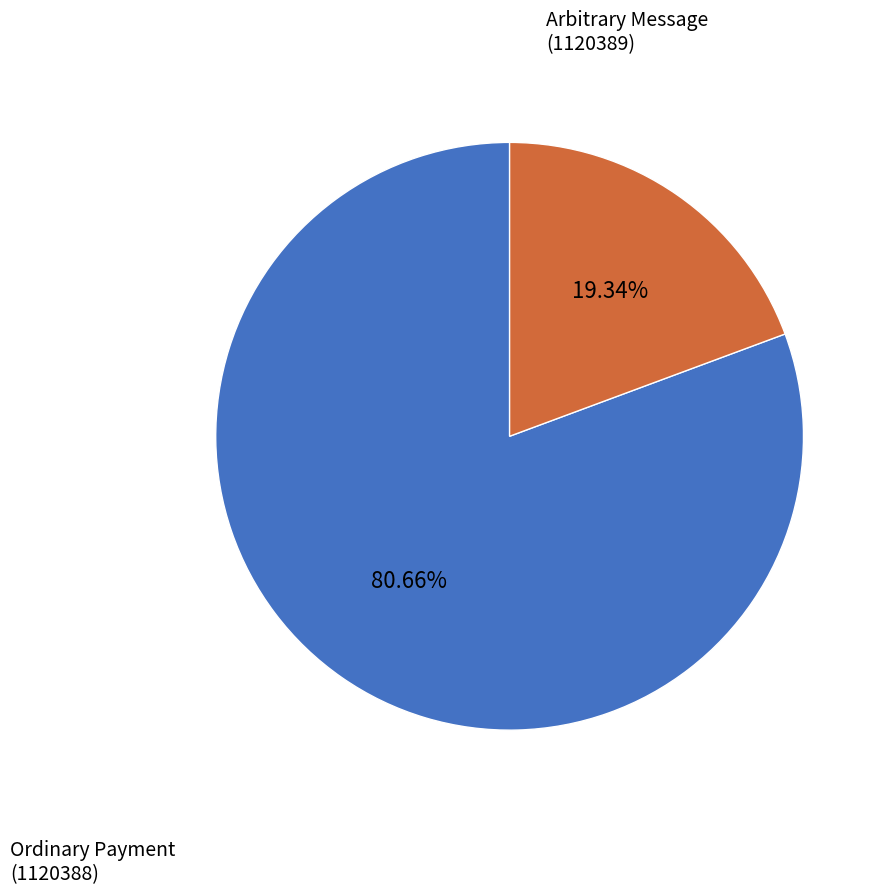

Approximately how many times larger is the value at Arbitrary Message compared to Ordinary Payment?

4.2